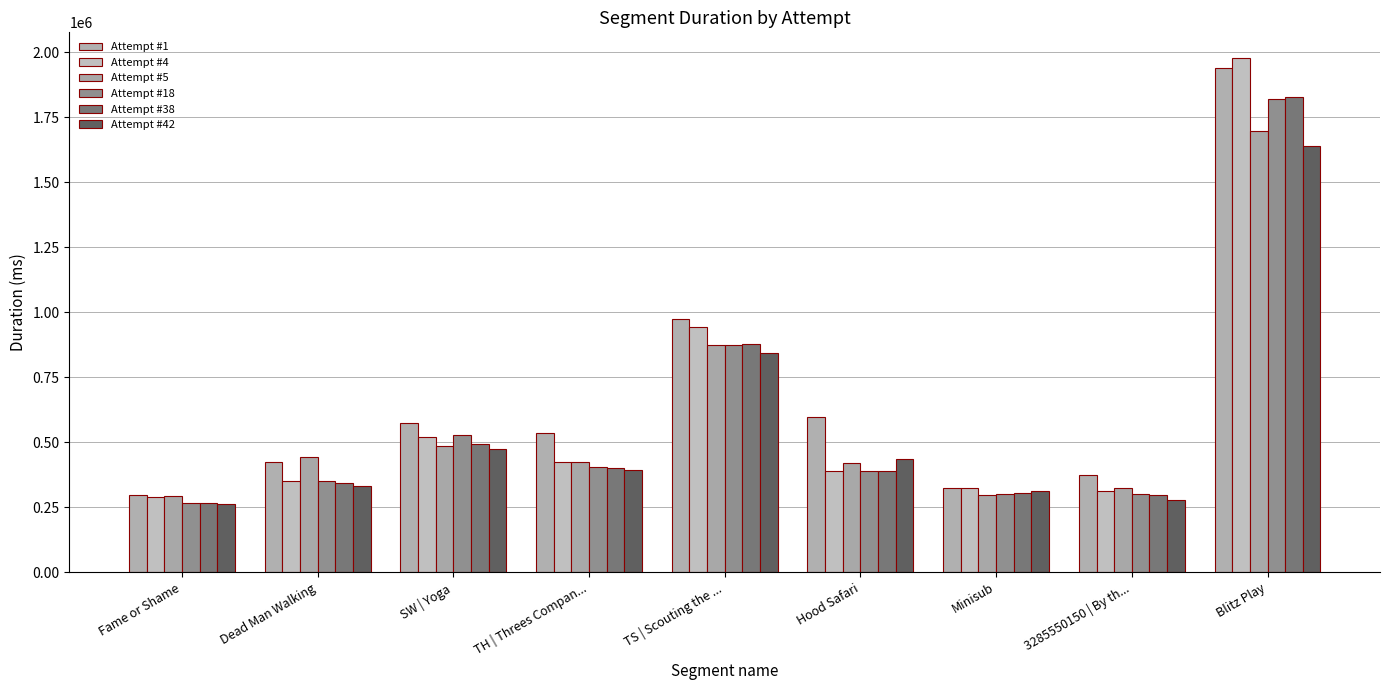

Which category has the highest value across all series?

Blitz Play